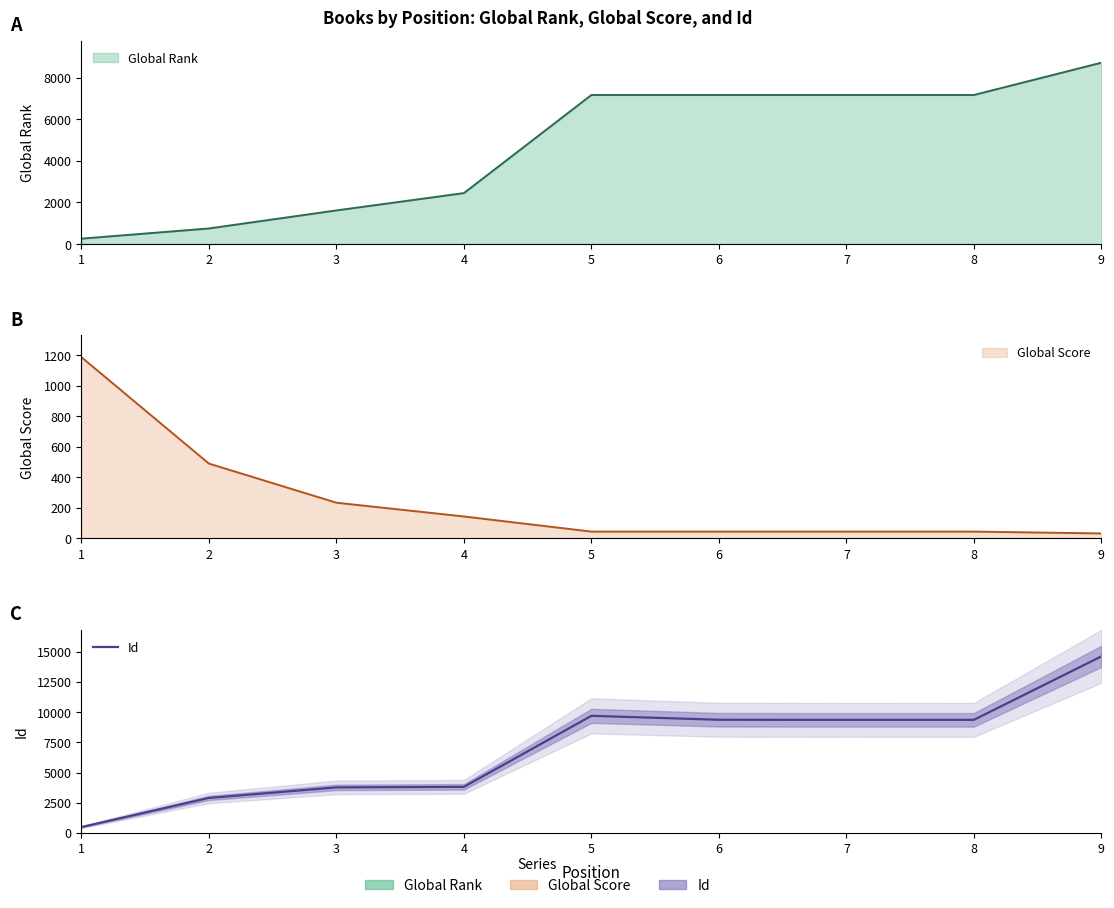

True or false: the data shows 487 at 1.

True